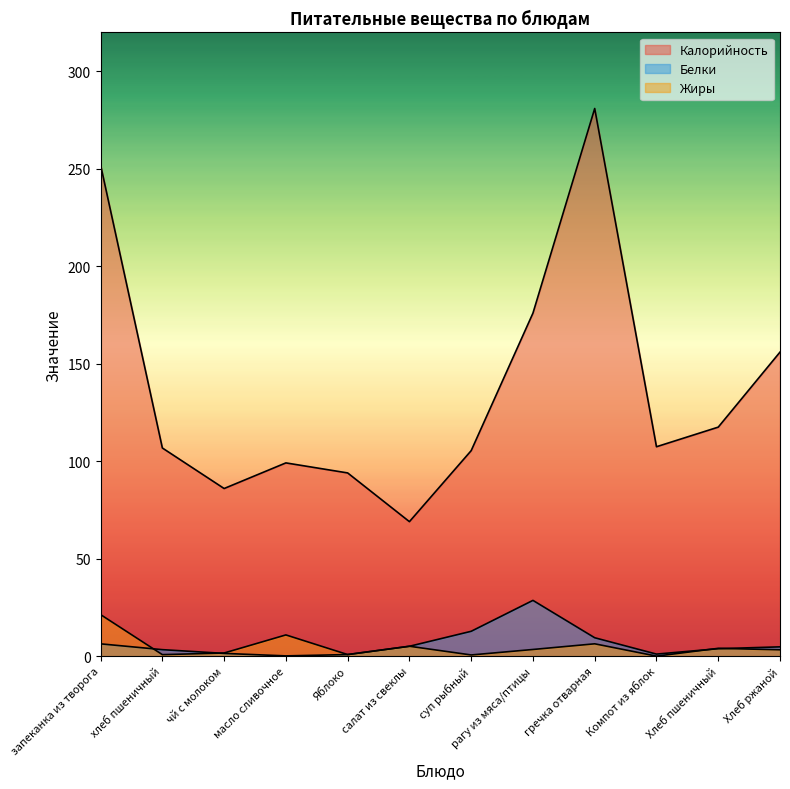

Between which two adjacent categories do Белки and Жиры first intersect?

запеканка из творога and хлеб пшеничный